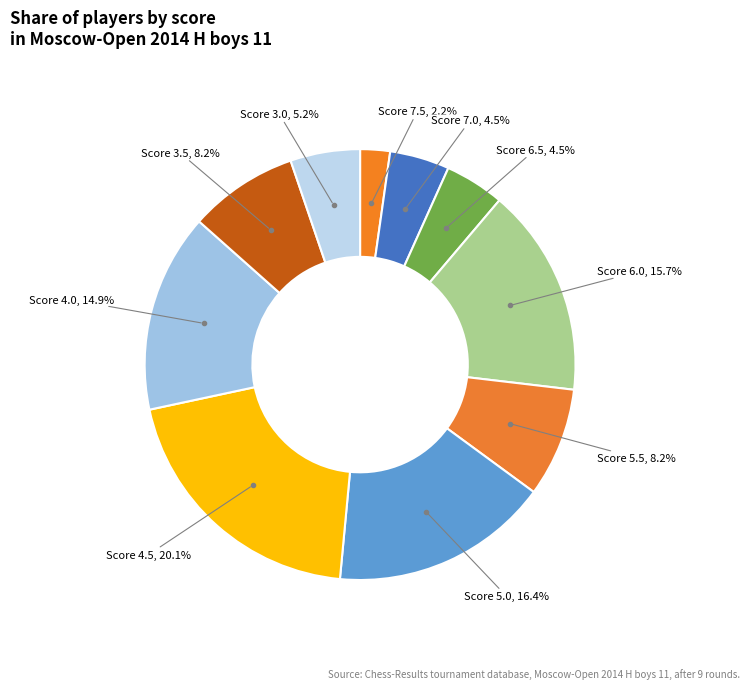

Does any single category account for the majority?

No